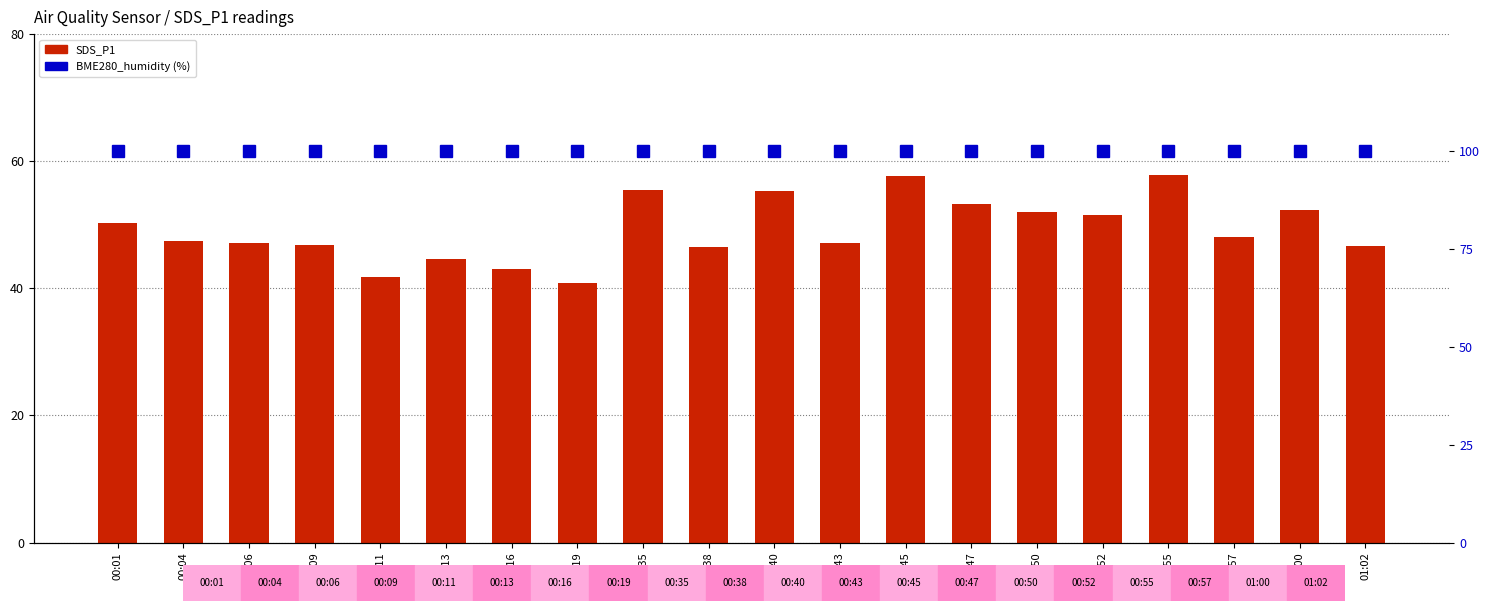

What is the greatest value displayed?

100.0